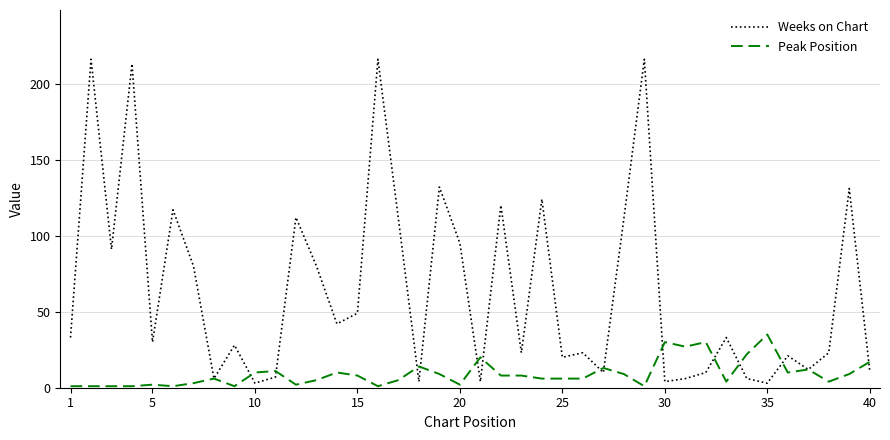

What is the highest value of the Weeks on Chart series?

216